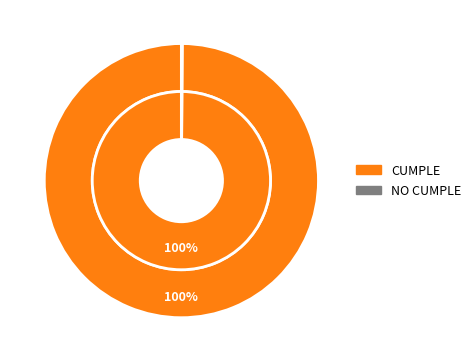

What is the change in value from CUMPLE to NO CUMPLE?

-1